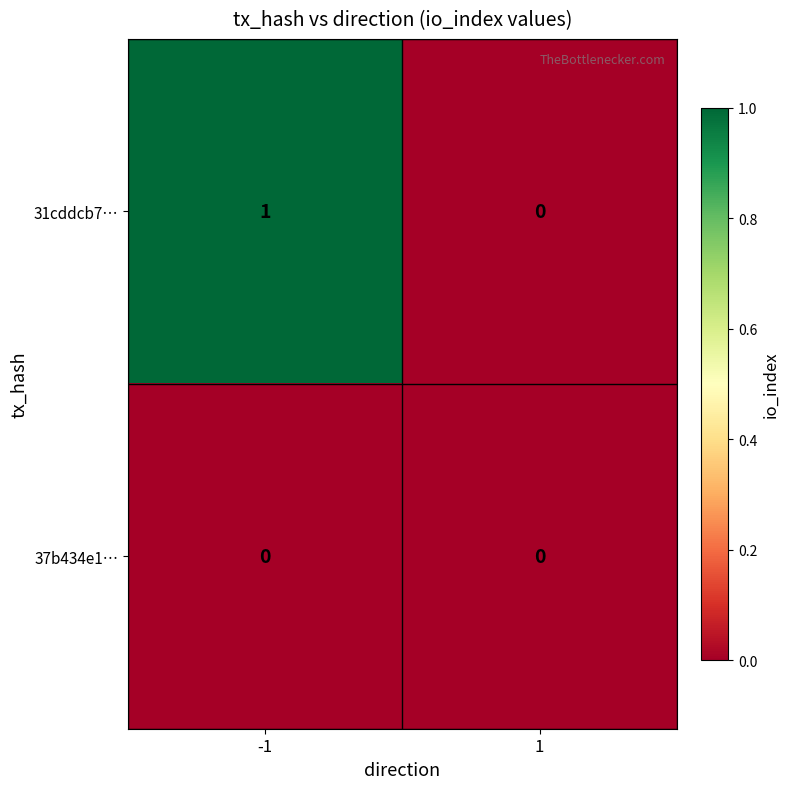

Reading left to right, transcribe all the data shown in this chart.

31cddcb7…: 1	0
37b434e1…: 0	0